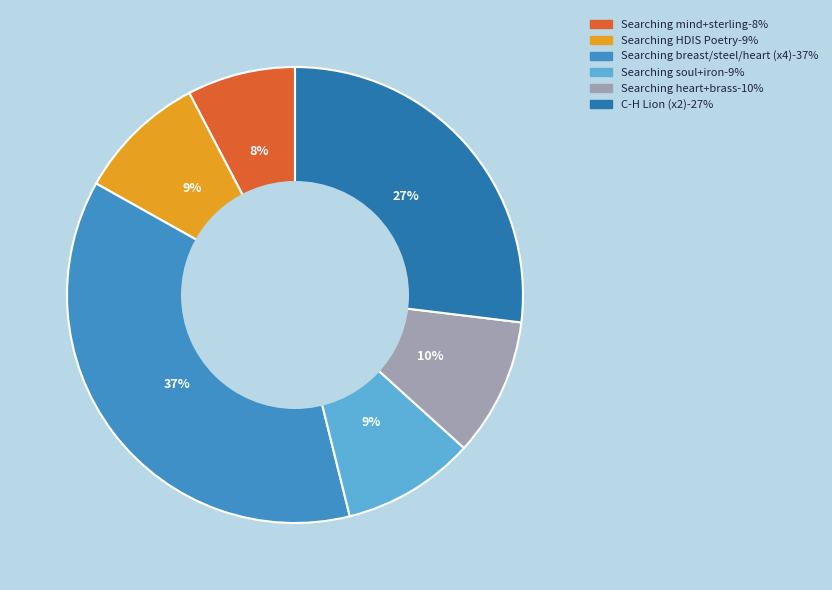

Is there a majority slice in this chart?

No